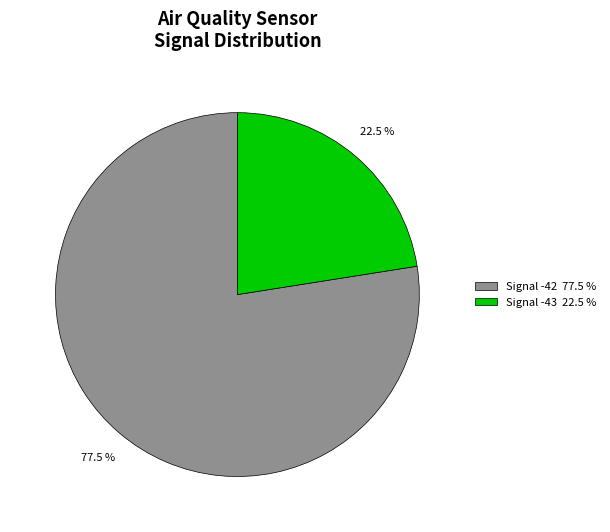

Which slice is the smallest?

Signal -43 22.5 %